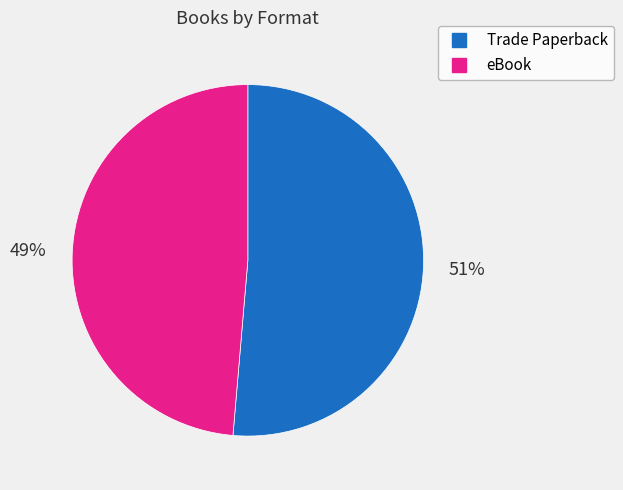

Does Trade Paperback represent more than half of the total?

Yes